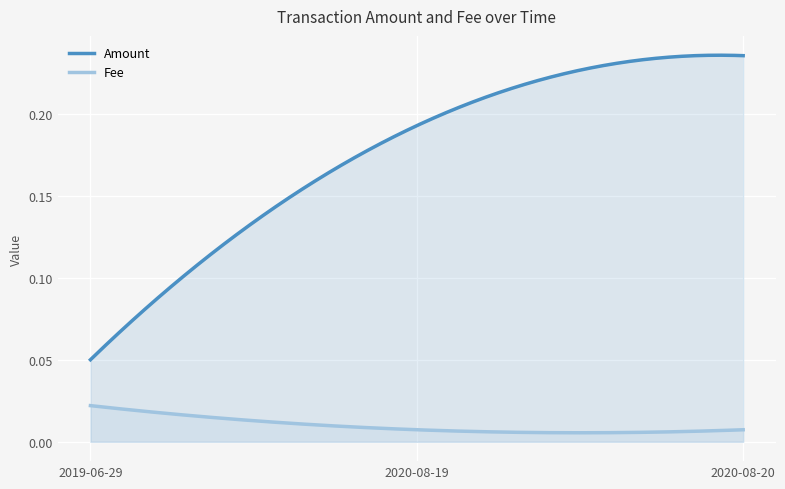

Reading left to right, extract all data points from this chart.

Amount: 0.1	0.2	0.2
Fee: 0.0	0.0	0.0